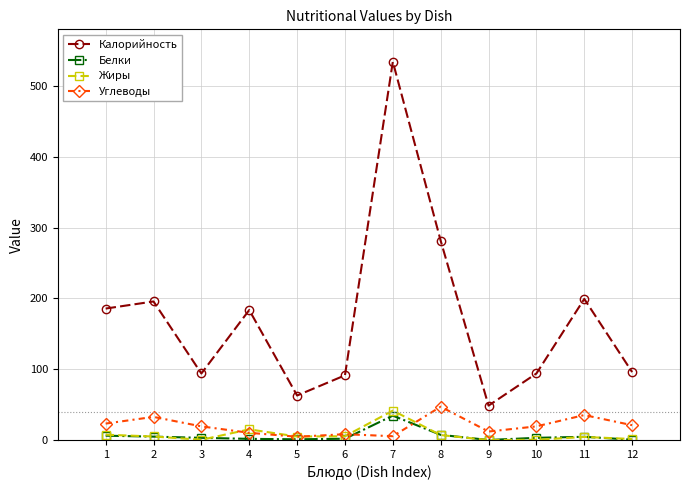

Read the Калорийность value at 8.

281.5